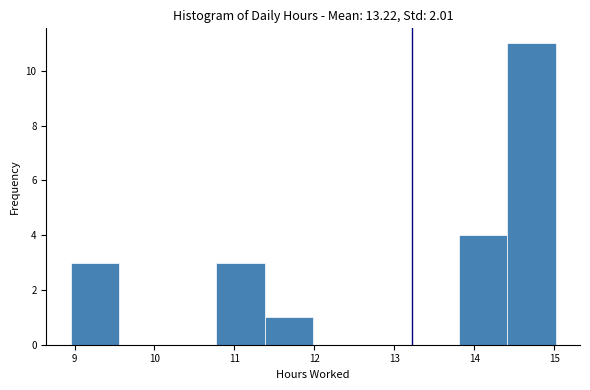

Over which range of the x-axis is the bar tallest?

14.4 to 15.0